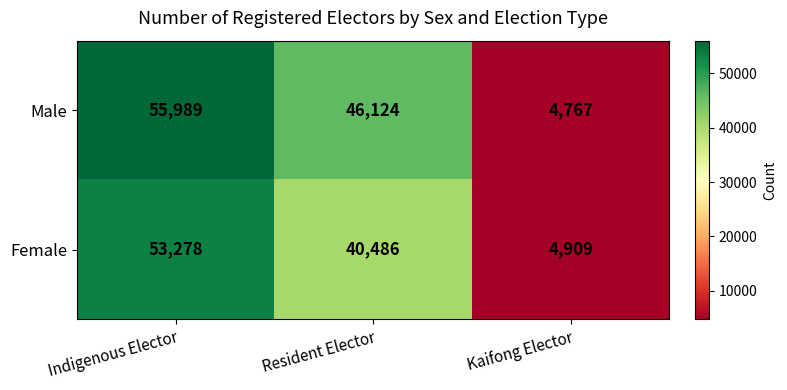

Rank the series by their average value, from highest to lowest.

Male, Female